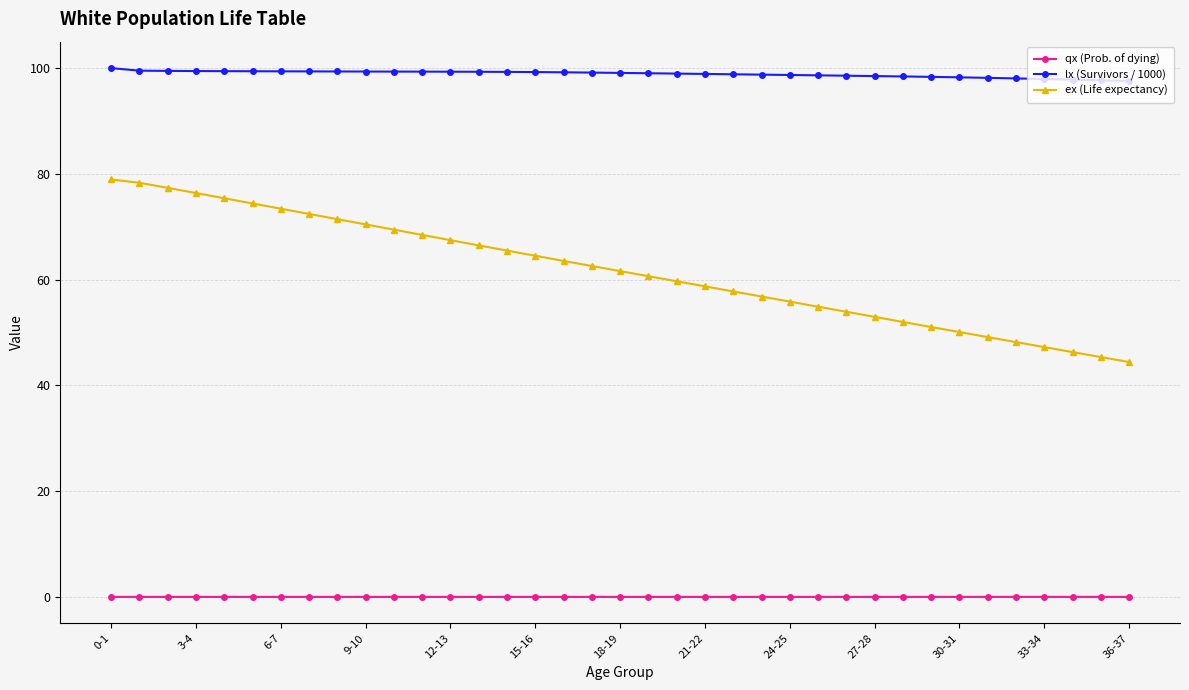

Rank the series by their average value, from lowest to highest.

qx (Prob. of dying), ex (Life expectancy), lx (Survivors / 1000)